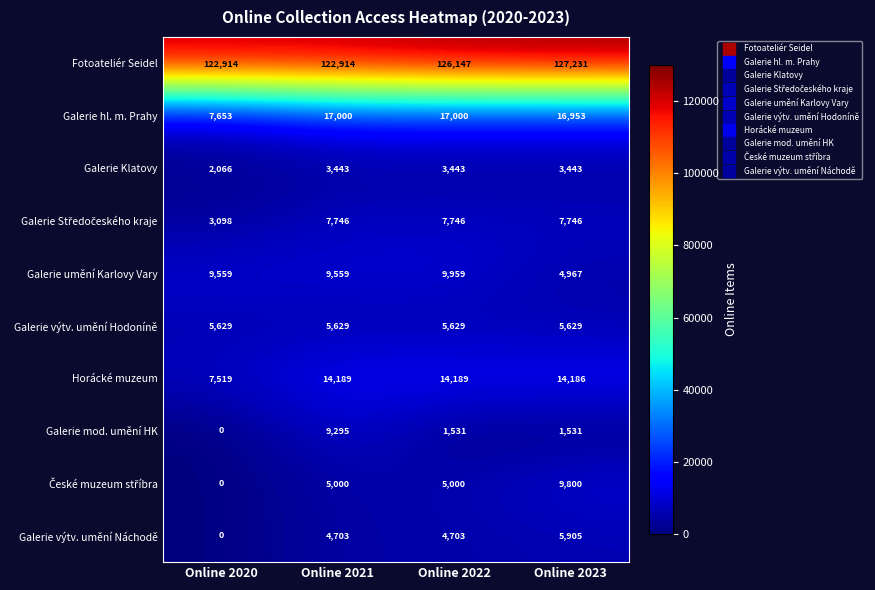

What is the minimum value for Horácké muzeum?

7519